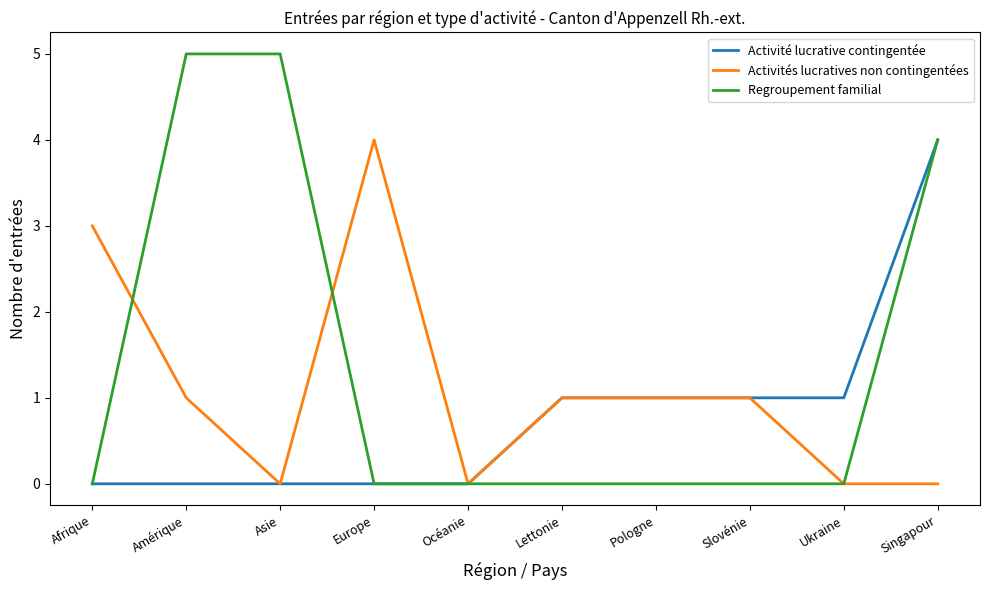

What are all the series names shown in the legend?

Activité lucrative contingentée, Activités lucratives non contingentées, Regroupement familial